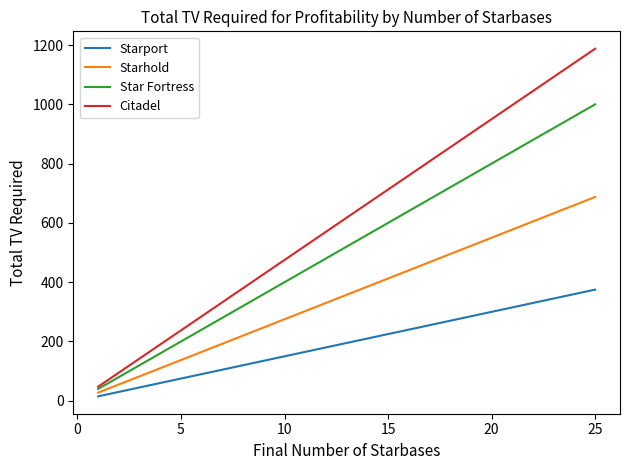

Which series has the largest range (max minus min)?

Citadel